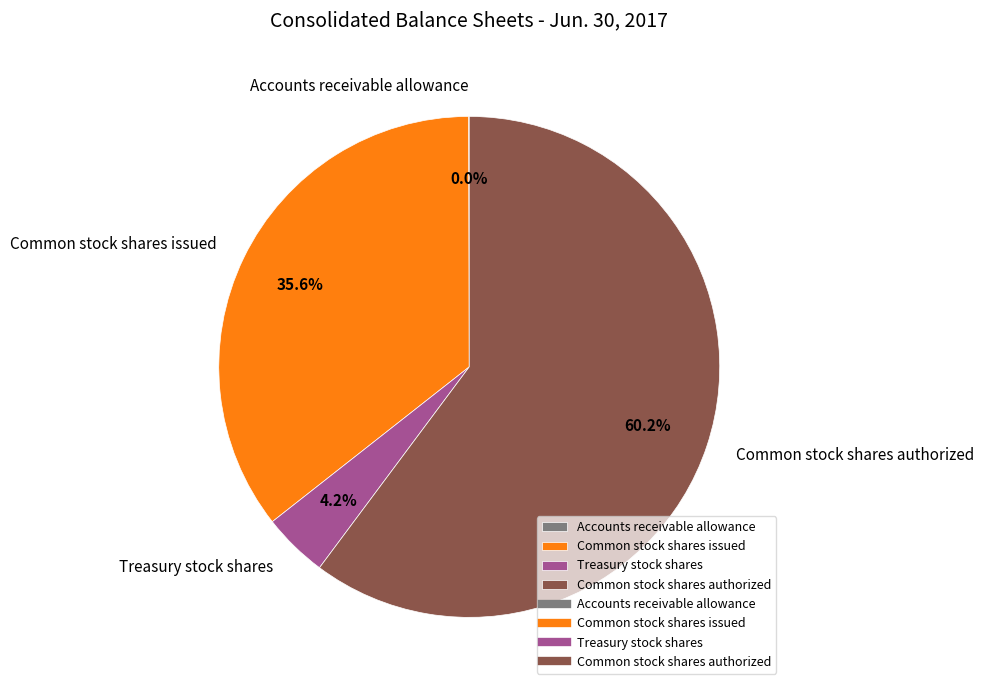

To the nearest percent, what is the average slice percentage?

25%